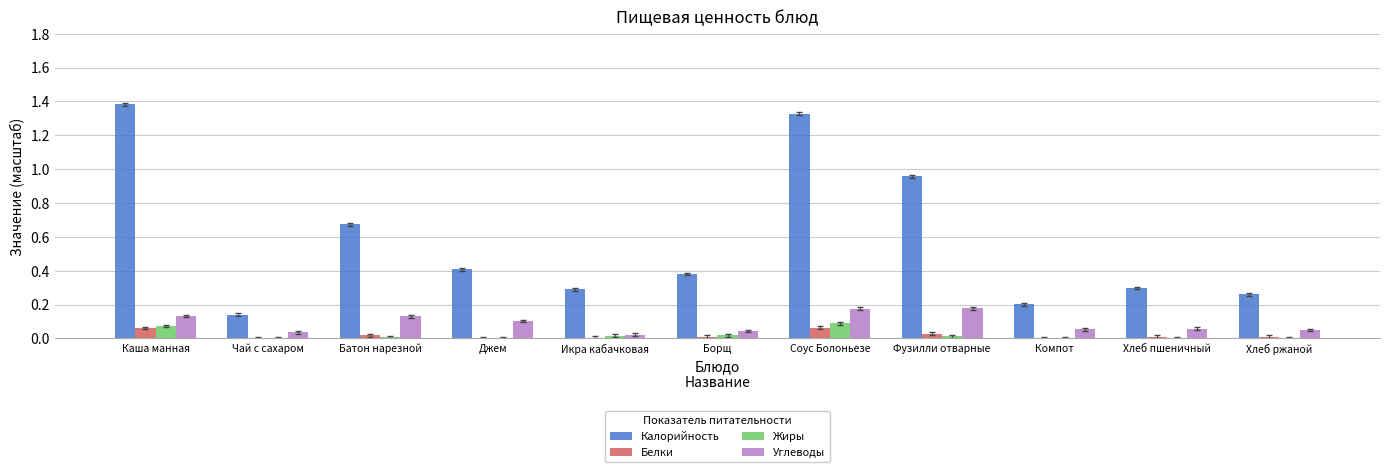

Which series has the largest total across all categories?

Калорийность